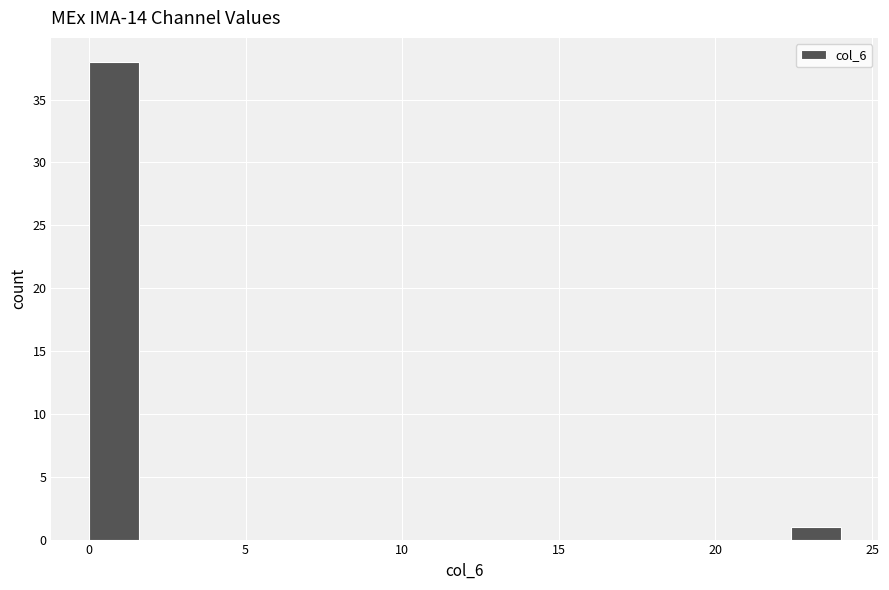

Around what value on the x-axis is the tallest bar? Give the approximate position of its centre, as read against the axis.

1.0